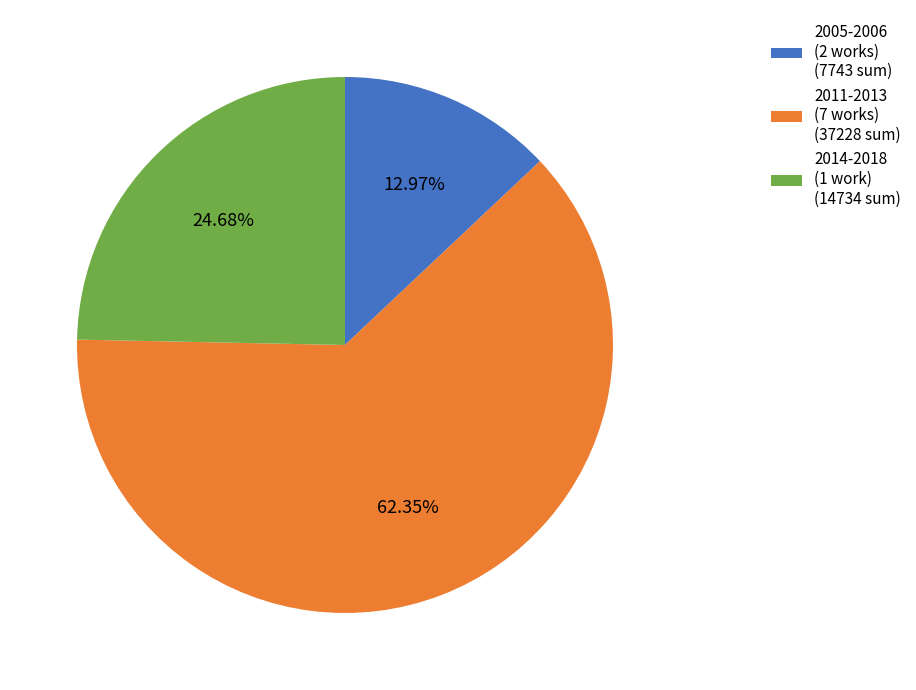

Rank the categories by value from lowest to highest.

2005-2006 (2 works) (7743 sum), 2014-2018 (1 work) (14734 sum), 2011-2013 (7 works) (37228 sum)